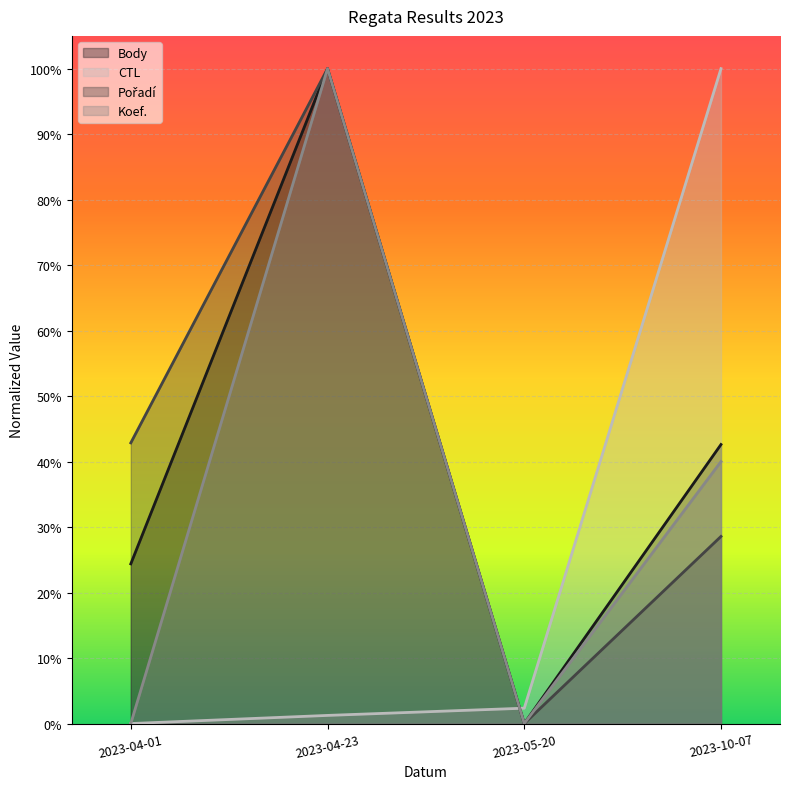

Reading left to right, extract all data points from this chart.

Body: 0.2	1.0	0.0	0.4
CTL: 0.0	0.0	0.0	1.0
Pořadí: 0.4	1.0	0.0	0.3
Koef.: 0.0	1.0	0.0	0.4